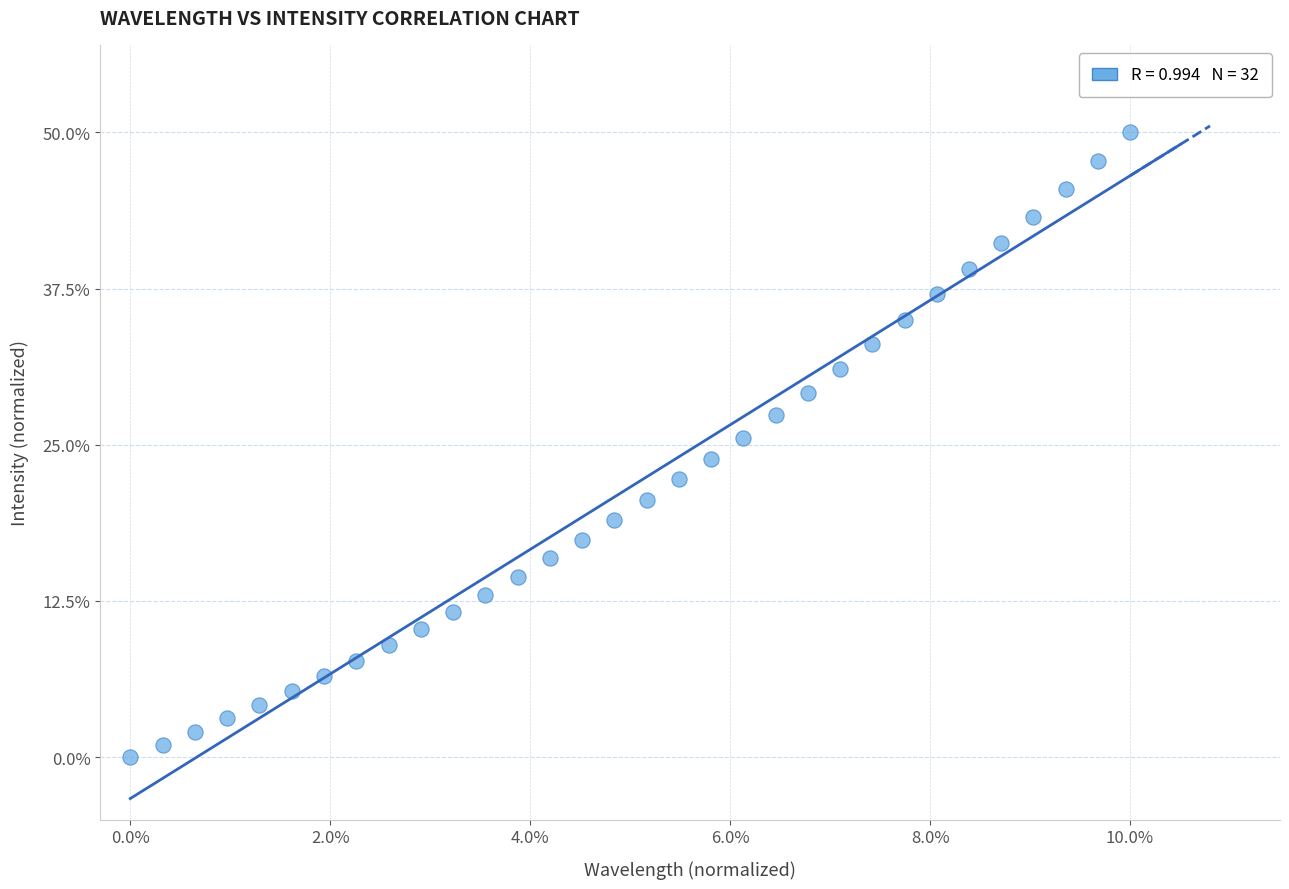

What is the range of X values (max minus min)?

10.0